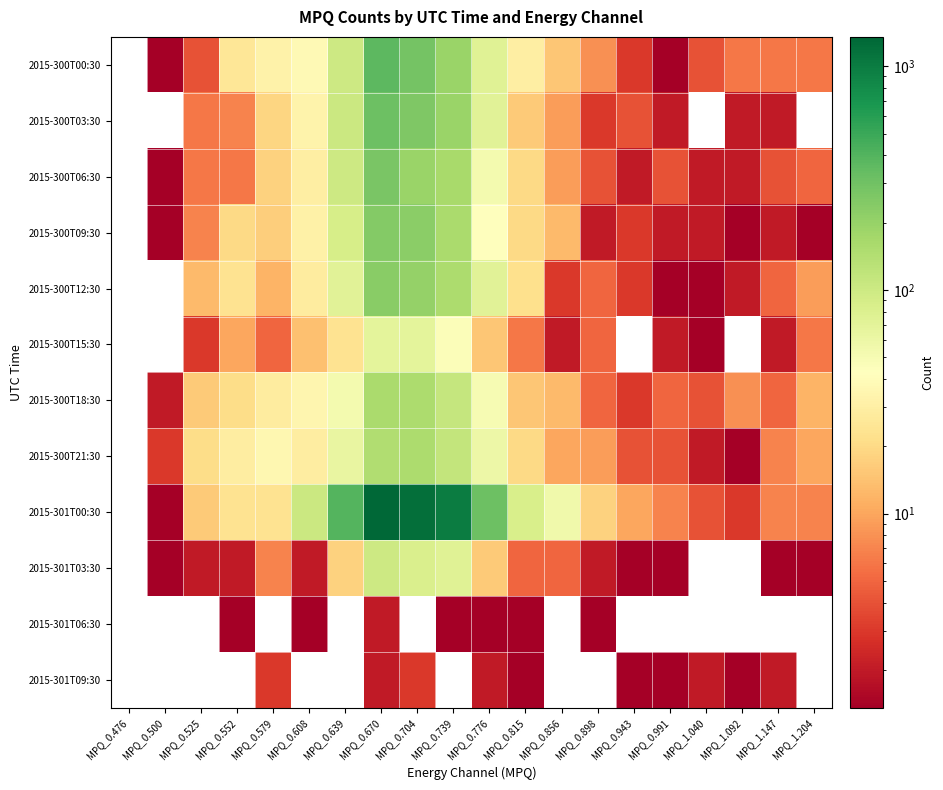

At which category is the sum across all series the highest?

MPQ_0.670